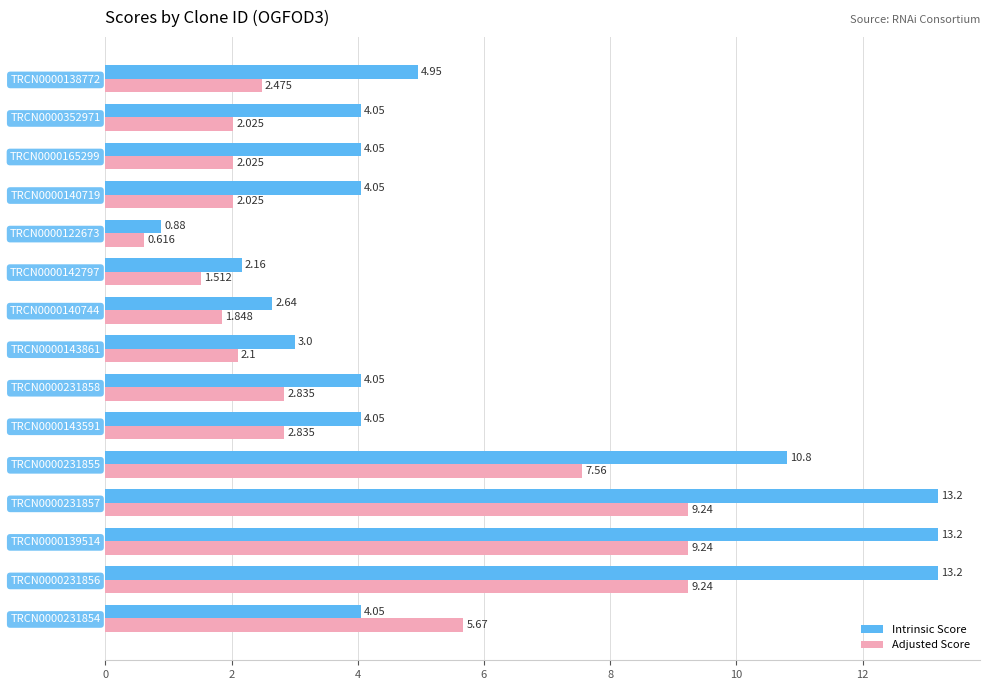

Which series has the largest total across all categories?

Intrinsic Score